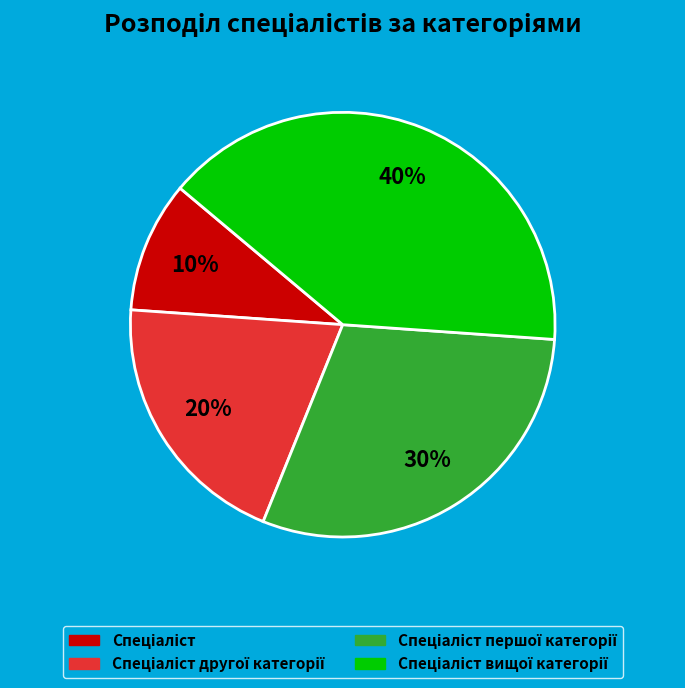

Is there a majority slice in this chart?

No